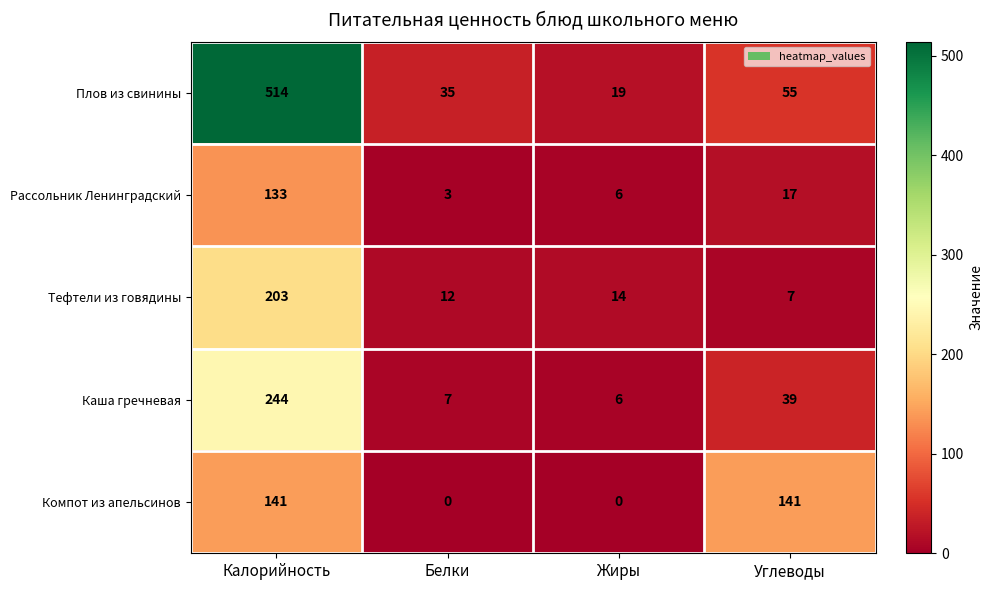

At how many categories does at least one series exceed 54?

2